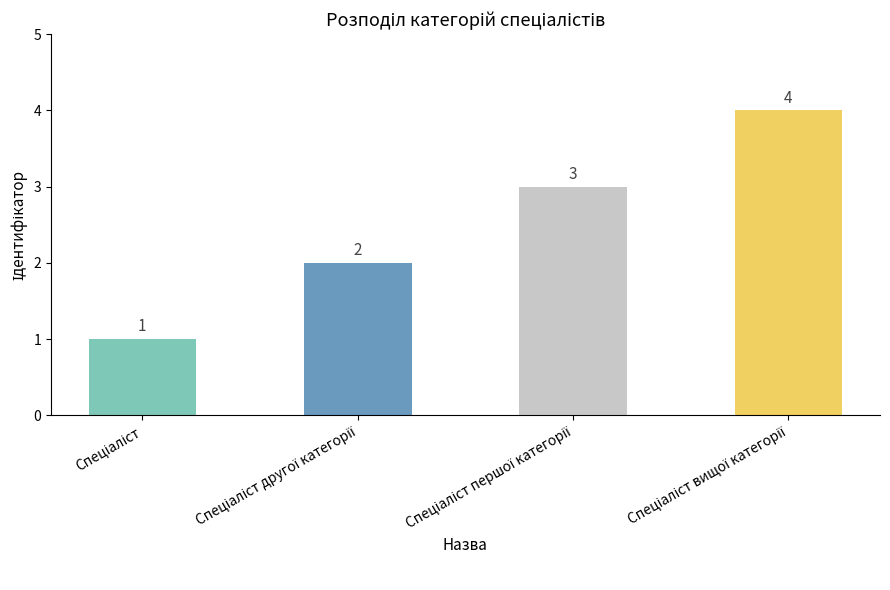

What is the sum of all values?

10